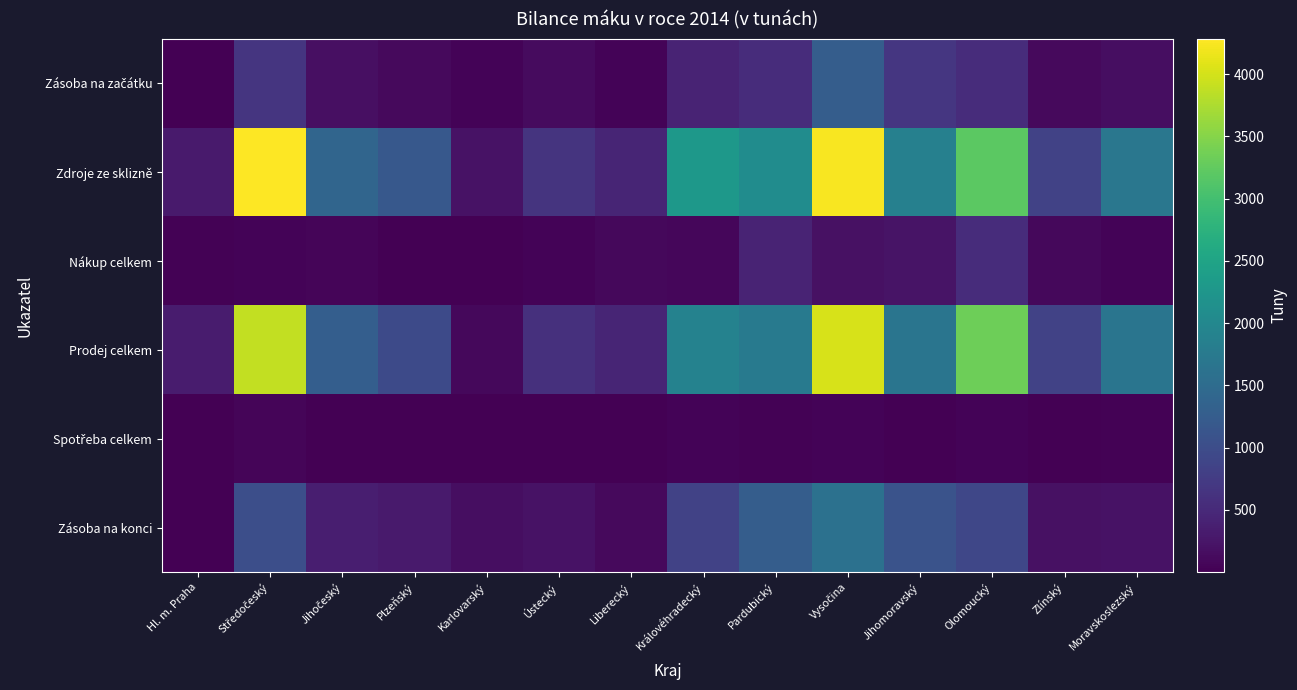

At how many categories does at least one series exceed 939?

9